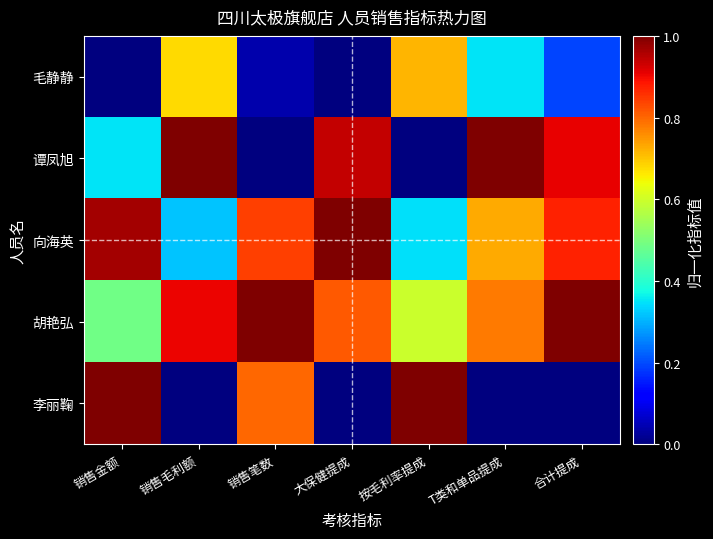

What is the maximum value shown in the chart?

1.0